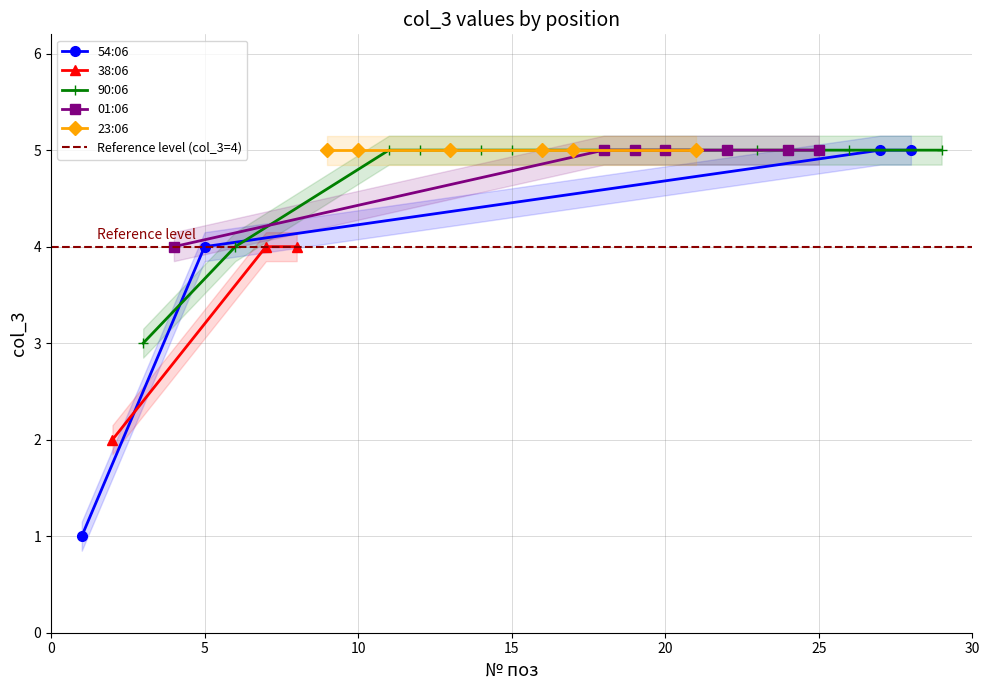

True or false: the data shows 4 at 6.

True